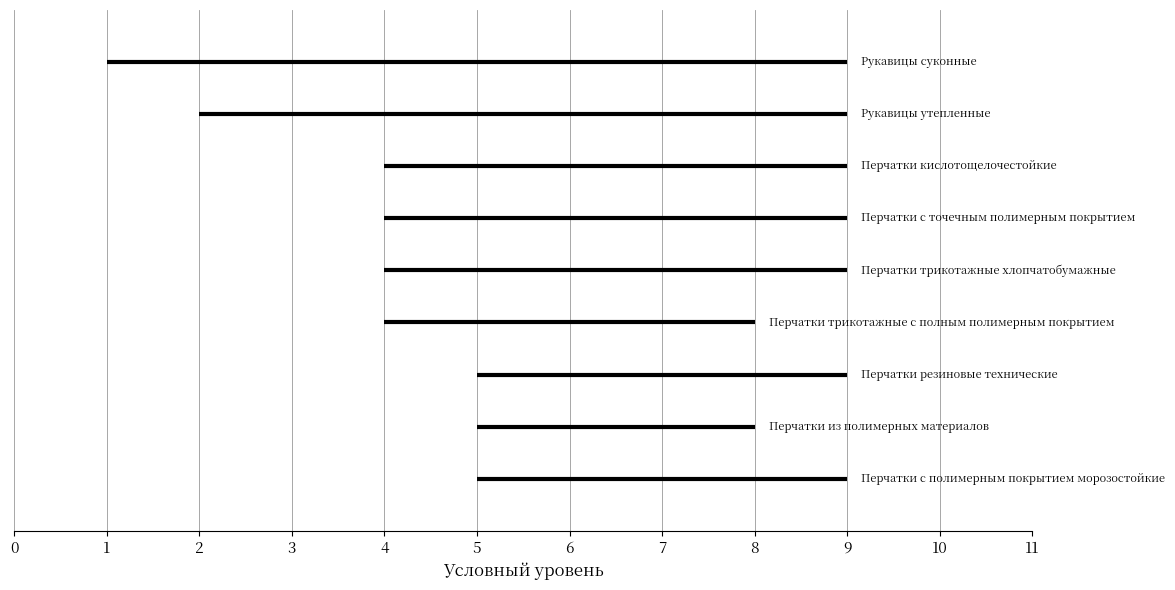

What is the difference between the end values at Перчатки с точечным полимерным покрытием and Перчатки трикотажные с полным полимерным покрытием?

1